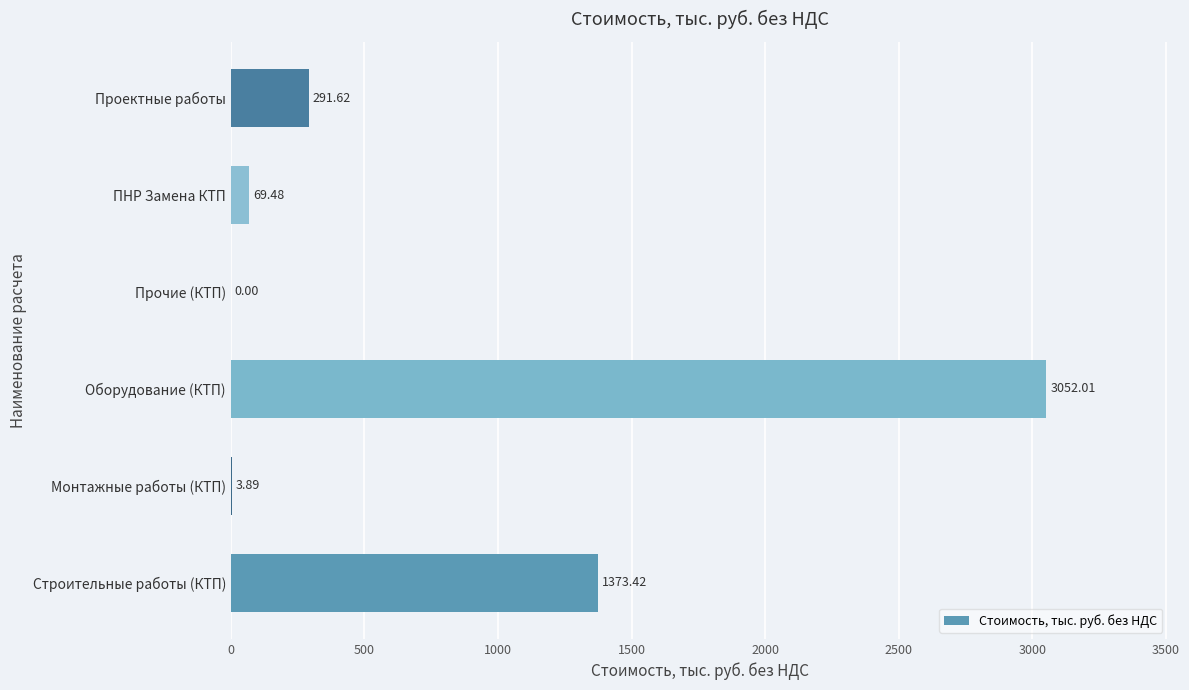

At which category does the chart reach its peak across all series?

Оборудование (КТП)